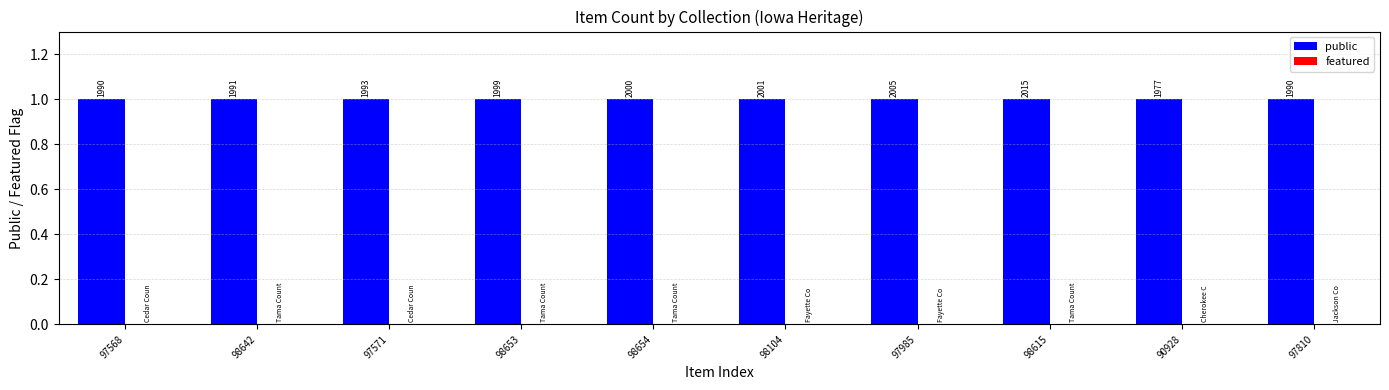

What are all the series names shown in the legend?

public, featured